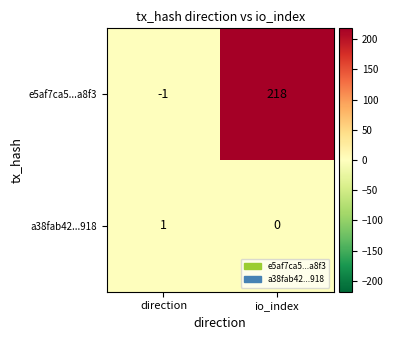

What is the spread (max minus min) of values at io_index?

218